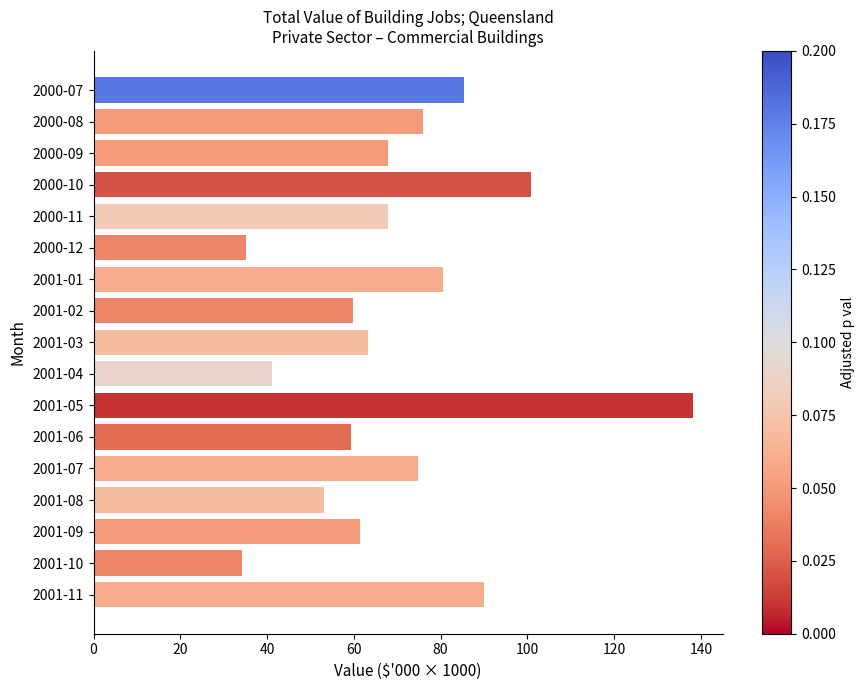

What is the label of the 11th bar from the bottom?

2001-01